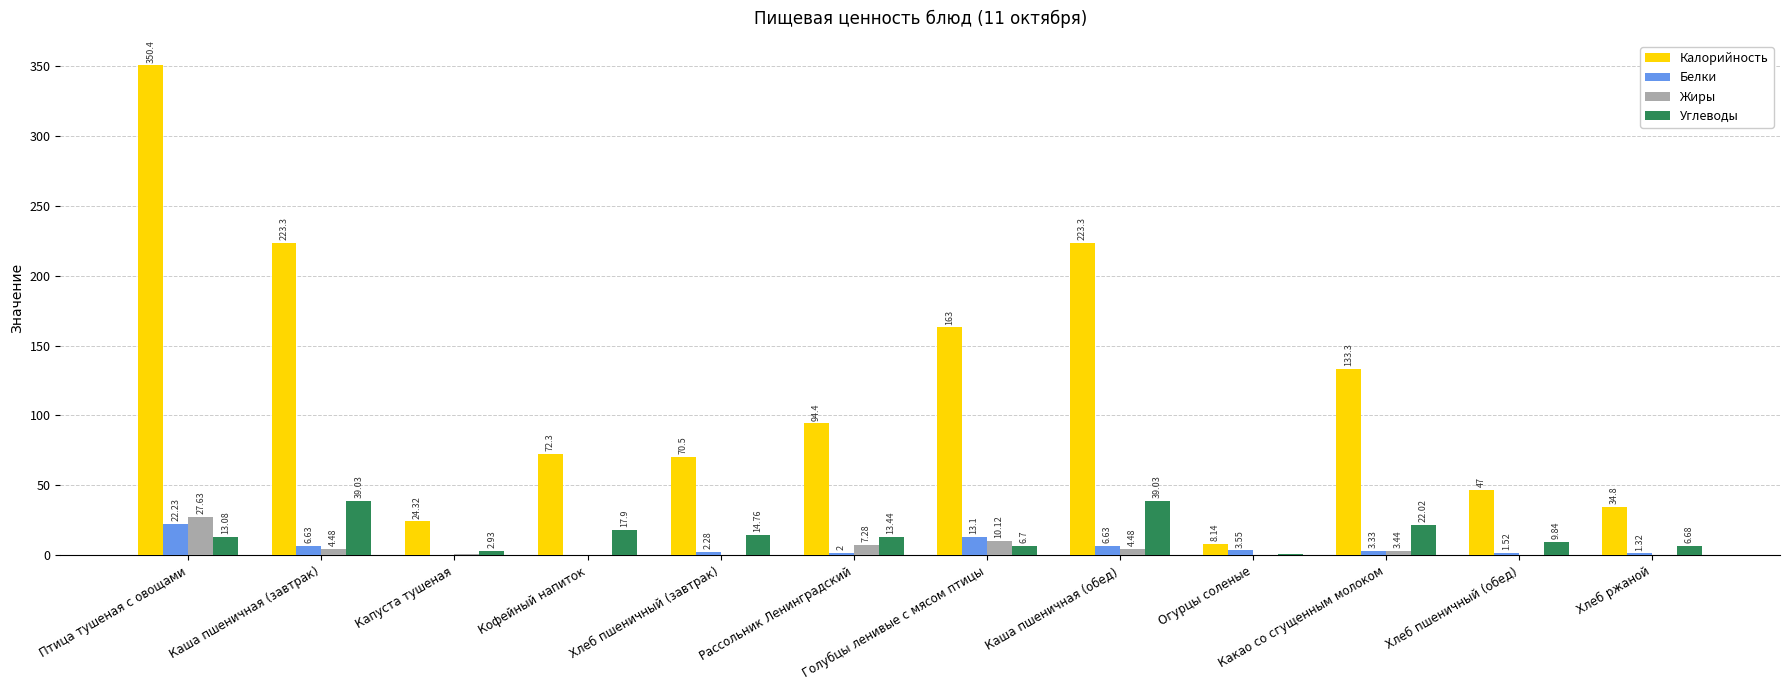

At which label is Калорийность closest to 179?

Голубцы ленивые с мясом птицы